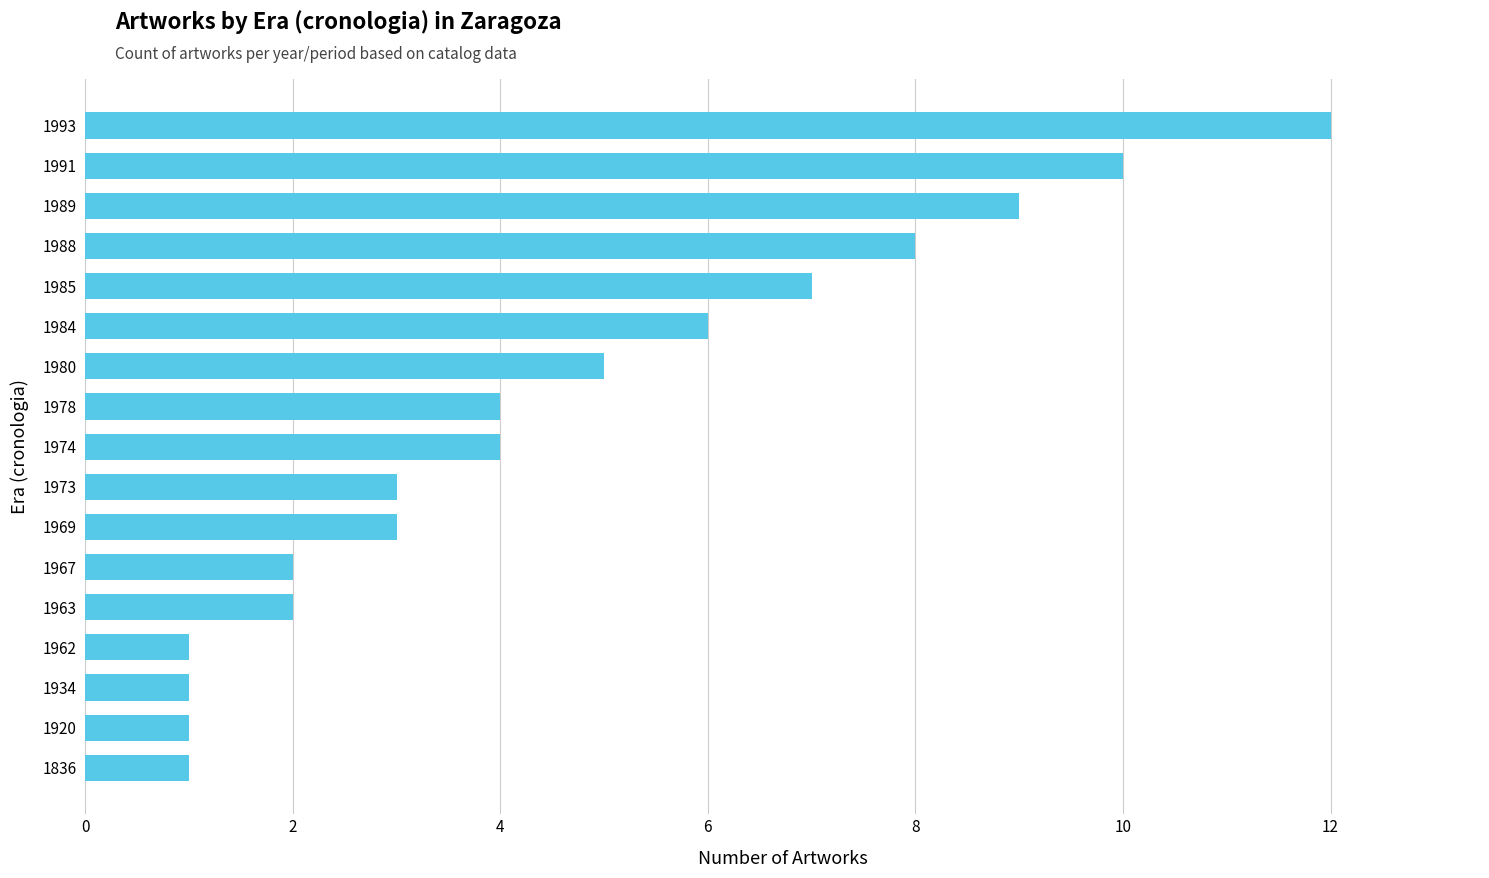

Where is the data nearest to the value 6?

1984